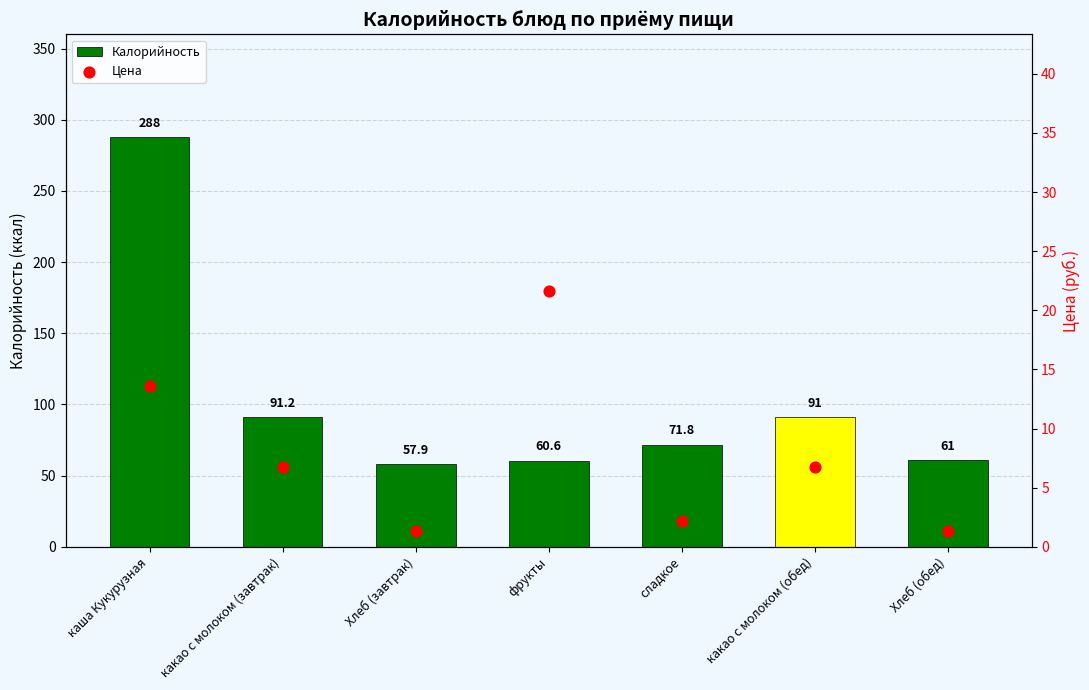

Which series has the largest total across all categories?

Калорийность